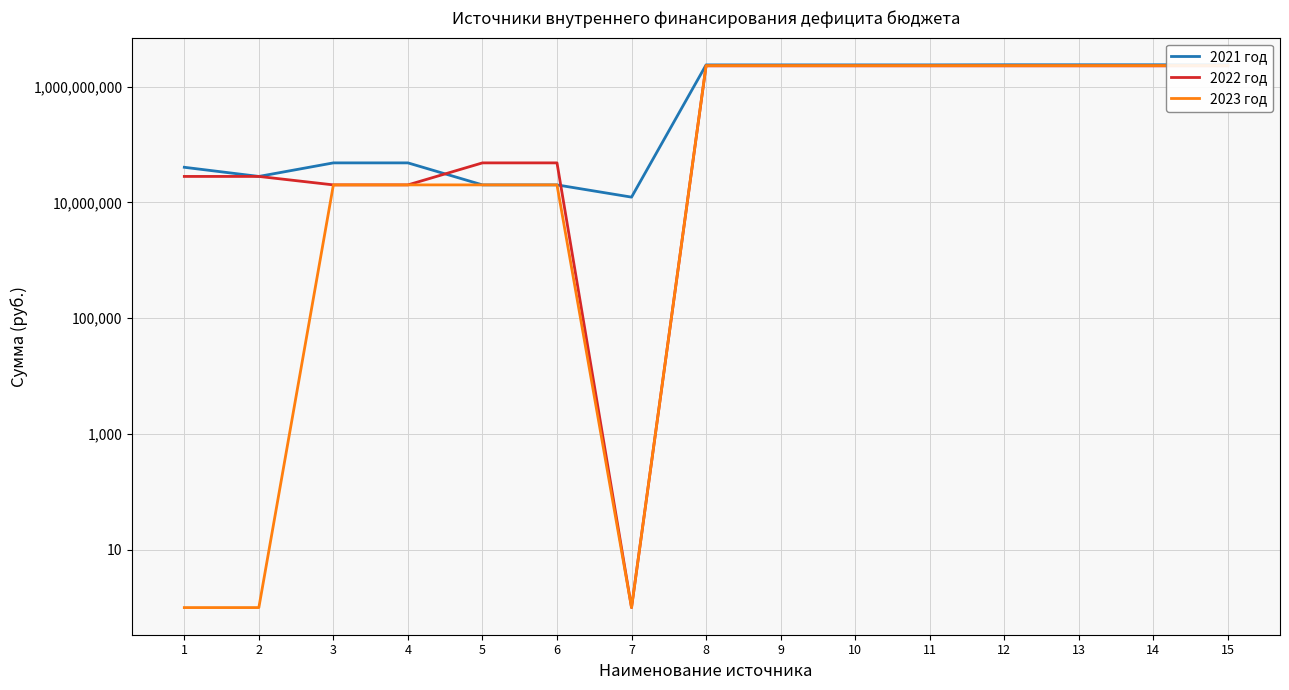

How many data points in 2022 год are less than 2274097620?

7